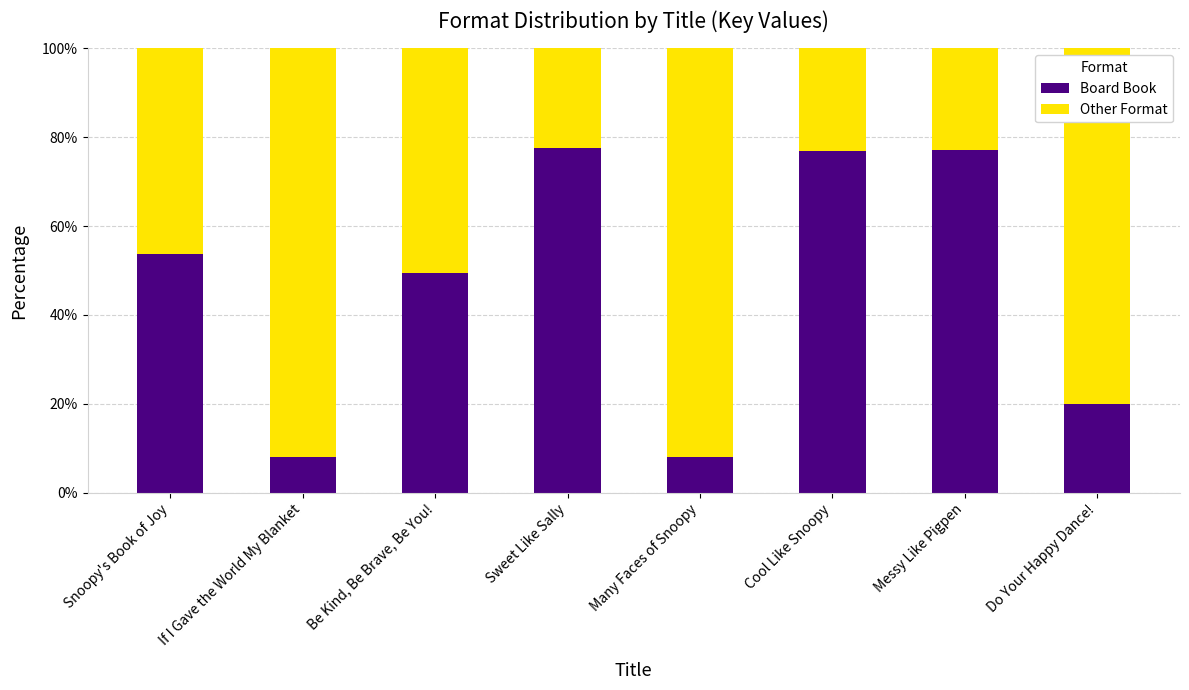

What is the total value across all series at Sweet Like Sally?

100.0